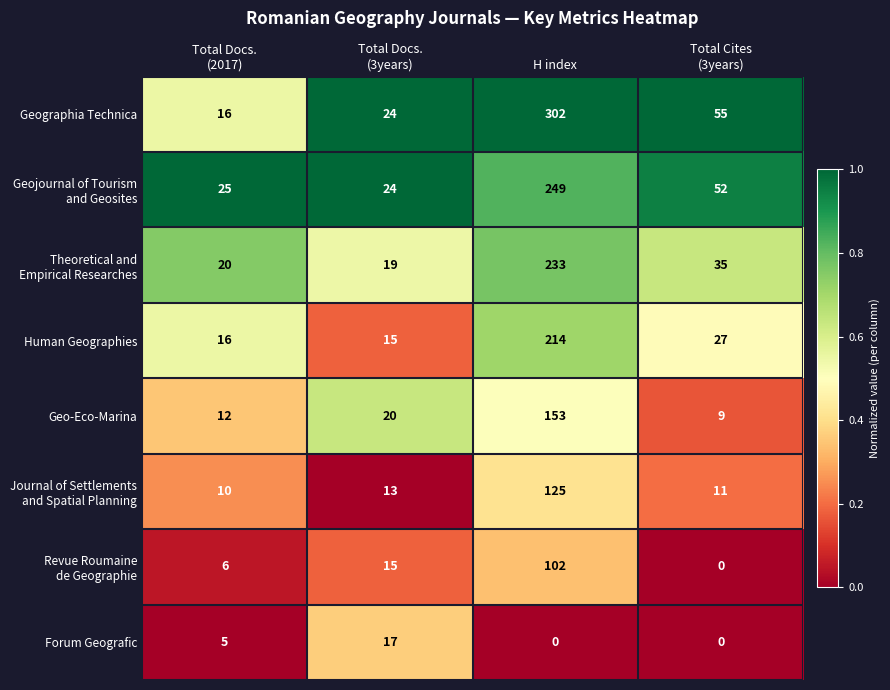

The value of Forum Geografic at H index is 0. True or false?

True